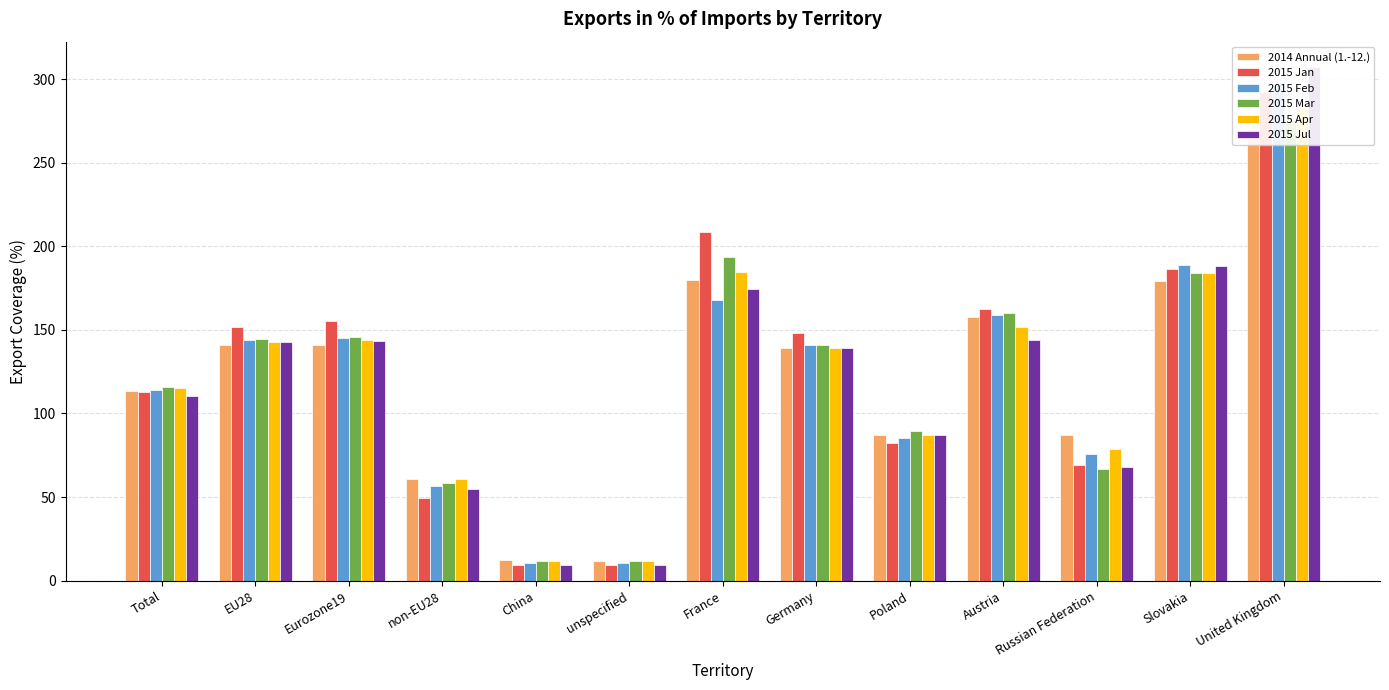

Reading right to left, what are all the values shown in this chart?

2014 Annual (1.-12.): United Kingdom=270.2	Slovakia=179.5	Russian Federation=87.3	Austria=157.6	Poland=87.4	Germany=139.1	France=179.6	unspecified=11.7	China=12.2	non-EU28=60.6	Eurozone19=141.2	EU28=140.7	Total=113.4
2015 Jan: United Kingdom=292.1	Slovakia=186.6	Russian Federation=69.4	Austria=162.5	Poland=82.6	Germany=148.3	France=208.6	unspecified=9.3	China=9.3	non-EU28=49.3	Eurozone19=155.0	EU28=151.5	Total=113.0
2015 Feb: United Kingdom=297.6	Slovakia=188.9	Russian Federation=75.7	Austria=159.0	Poland=85.4	Germany=141.1	France=167.8	unspecified=10.3	China=10.3	non-EU28=56.4	Eurozone19=145.0	EU28=143.9	Total=113.9
2015 Mar: United Kingdom=275.6	Slovakia=183.8	Russian Federation=66.6	Austria=160.3	Poland=89.3	Germany=141.0	France=193.6	unspecified=11.9	China=11.9	non-EU28=58.5	Eurozone19=146.0	EU28=144.6	Total=115.6
2015 Apr: United Kingdom=282.4	Slovakia=184.1	Russian Federation=78.8	Austria=151.5	Poland=87.0	Germany=139.1	France=184.6	unspecified=11.7	China=11.7	non-EU28=60.9	Eurozone19=144.2	EU28=142.8	Total=115.1
2015 Jul: United Kingdom=307.0	Slovakia=188.2	Russian Federation=67.8	Austria=144.0	Poland=86.9	Germany=139.0	France=174.7	unspecified=9.6	China=9.6	non-EU28=54.6	Eurozone19=143.3	EU28=142.8	Total=110.7